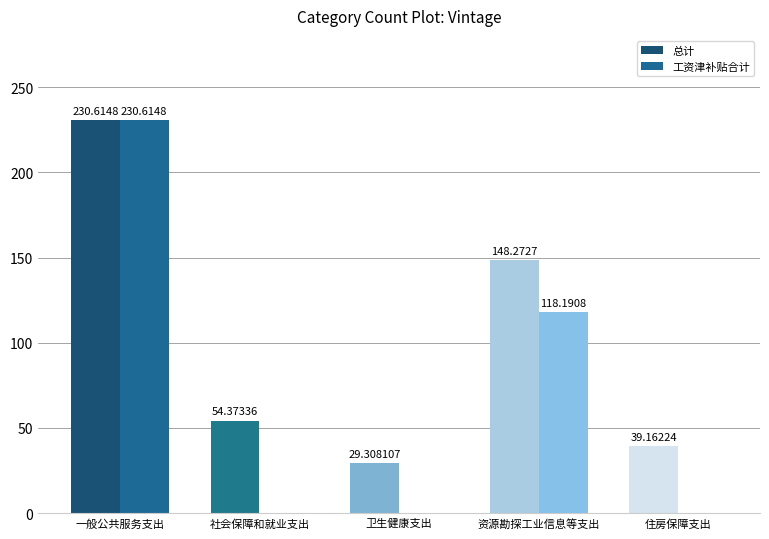

Which category has the highest value in the 工资津补贴合计 series?

一般公共服务支出